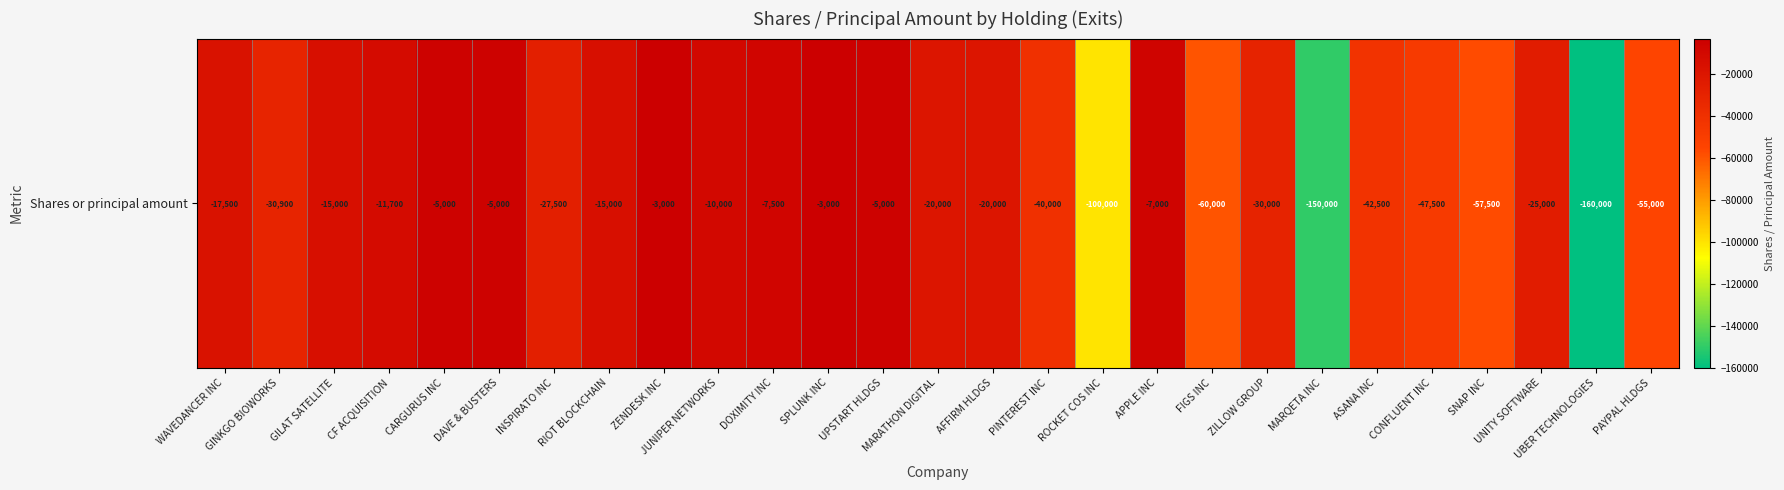

Rank the categories by value from highest to lowest.

ZENDESK INC, SPLUNK INC, CARGURUS INC, DAVE & BUSTERS, UPSTART HLDGS, APPLE INC, DOXIMITY INC, JUNIPER NETWORKS, CF ACQUISITION, GILAT SATELLITE, RIOT BLOCKCHAIN, WAVEDANCER INC, MARATHON DIGITAL, AFFIRM HLDGS, UNITY SOFTWARE, INSPIRATO INC, ZILLOW GROUP, GINKGO BIOWORKS, PINTEREST INC, ASANA INC, CONFLUENT INC, PAYPAL HLDGS, SNAP INC, FIGS INC, ROCKET COS INC, MARQETA INC, UBER TECHNOLOGIES